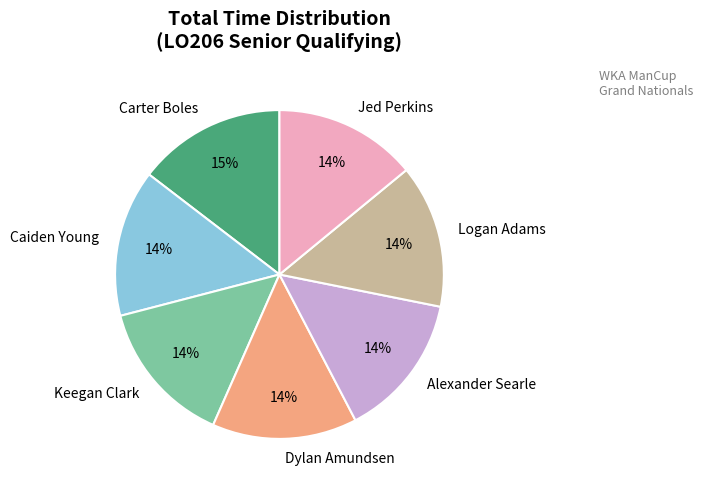

True or false: Carter Boles accounts for 9% of the total.

False